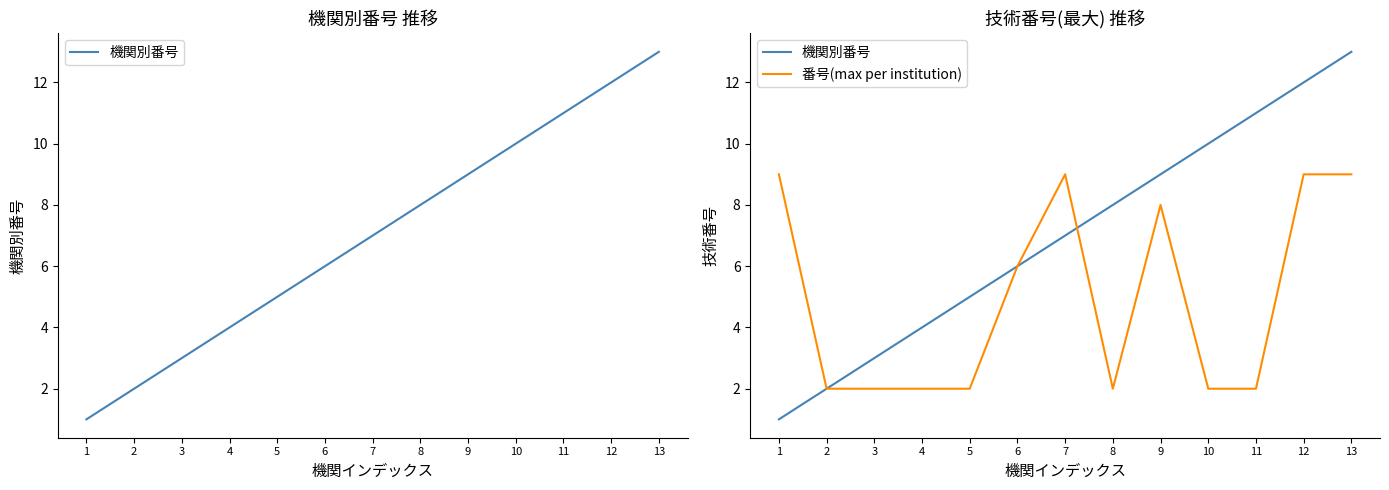

How many data points in 機関別番号 are above 7?

6